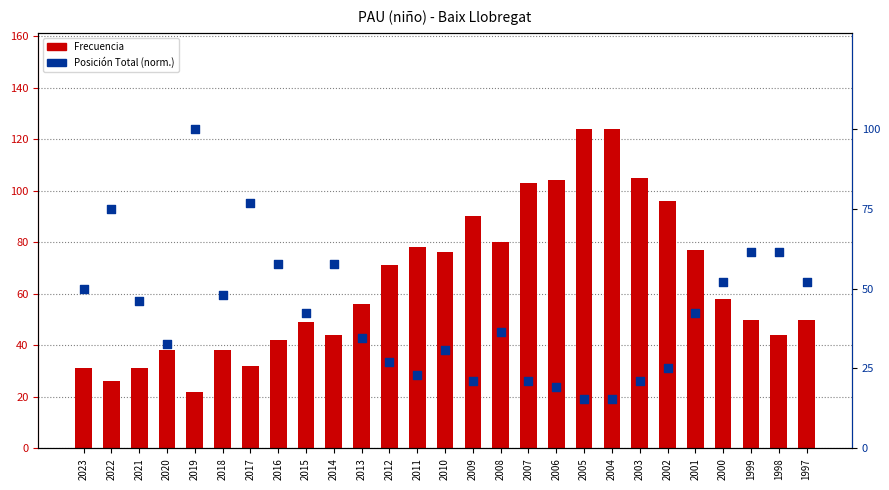

Is the value of Posición Total (norm.) at 2012 greater than the value of Frecuencia at 2011?

No